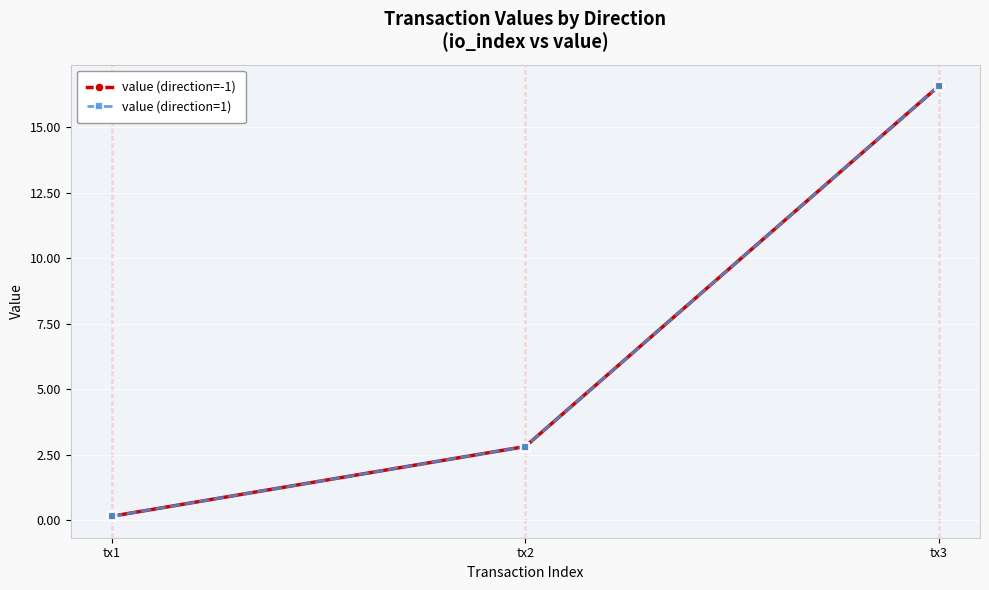

The value of value (direction=-1) at tx2 is 3.8. True or false?

False